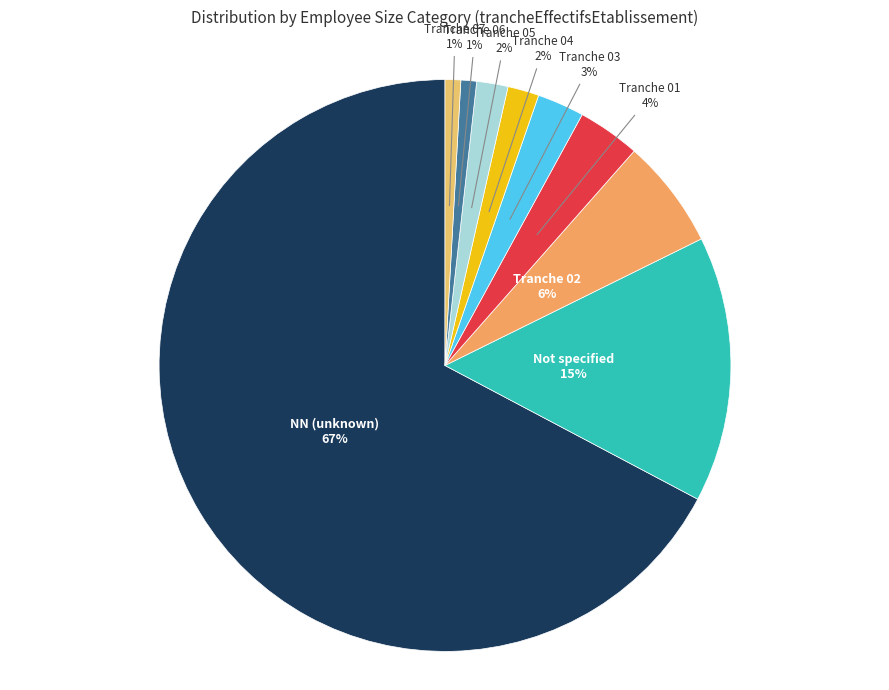

Is the sum of Tranche 01 and Tranche 07 greater than half?

No